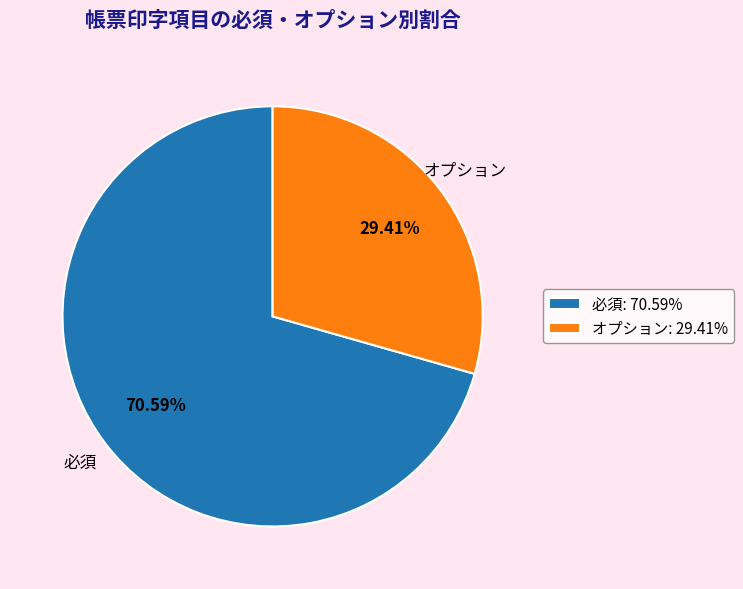

Does any single category account for the majority?

Yes